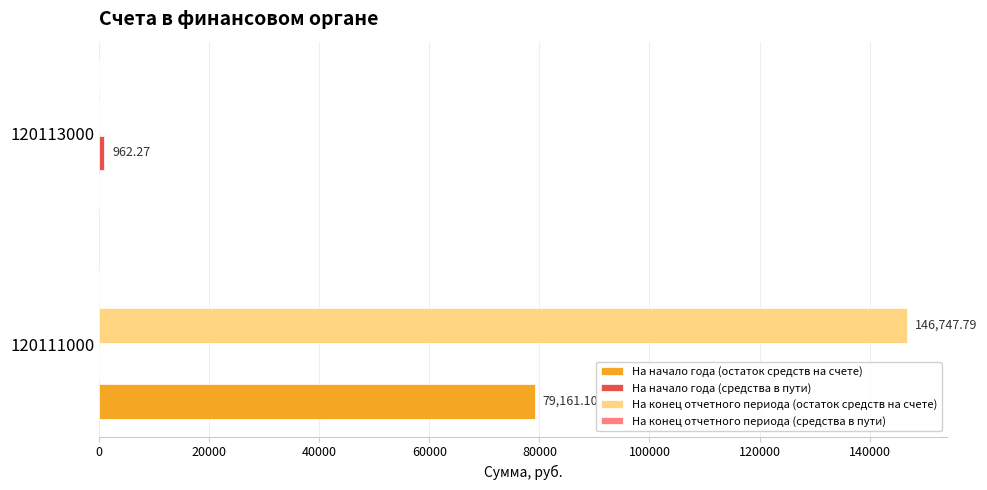

What is the average value of the На конец отчетного периода (остаток средств на счете) series?

73373.9